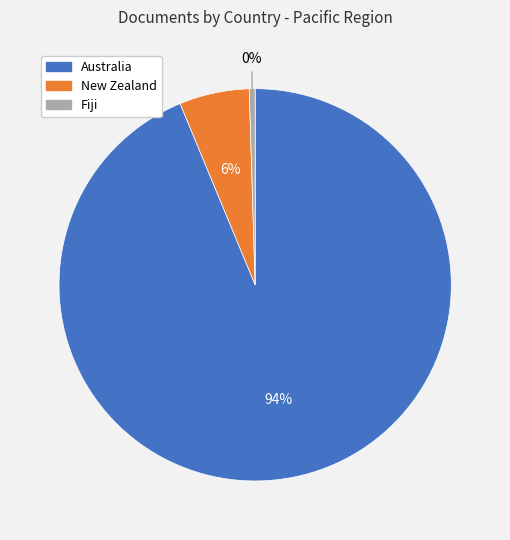

To the nearest percent, what is the average slice percentage?

33%